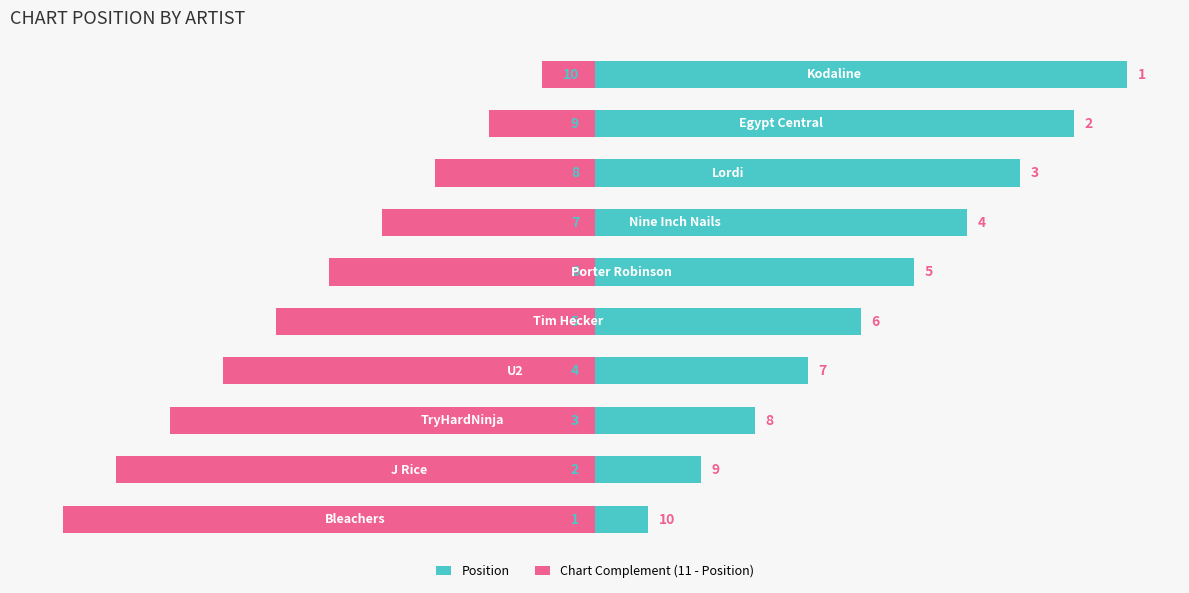

What is the value of the Position bar at the 10th from the left?

10